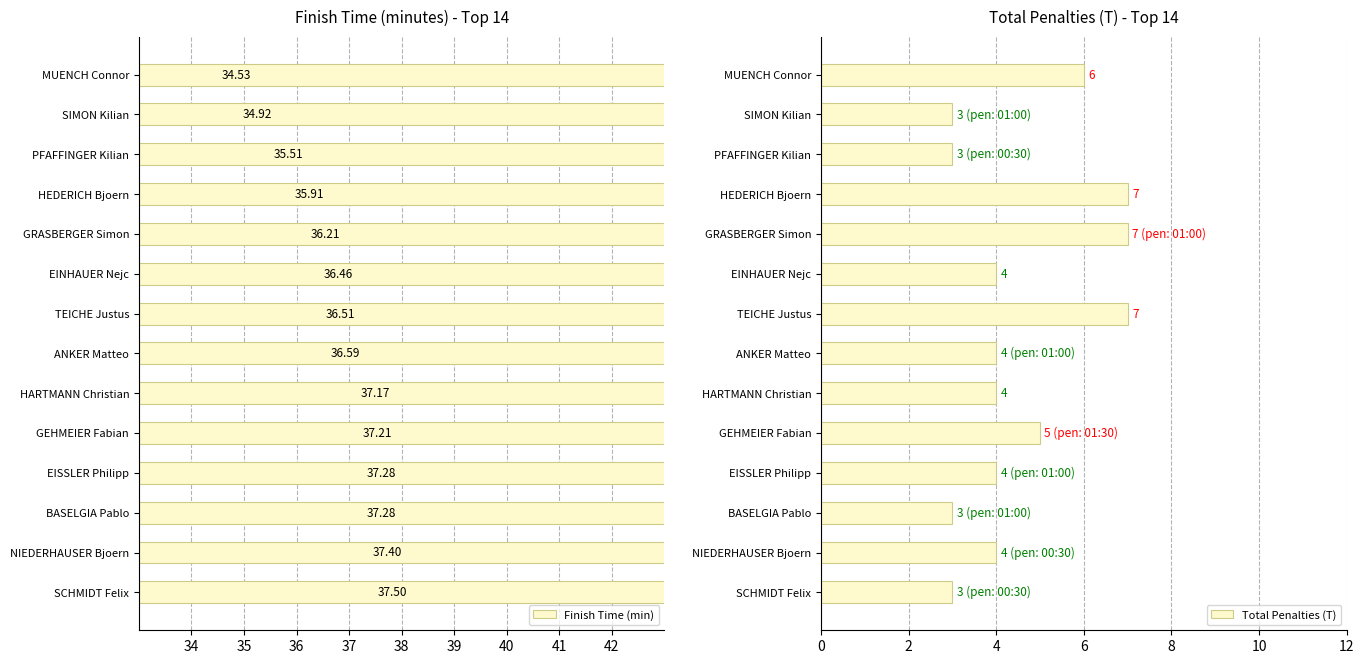

The Total Penalties (T) series shows 3 at TEICHE Justus. True or false?

False